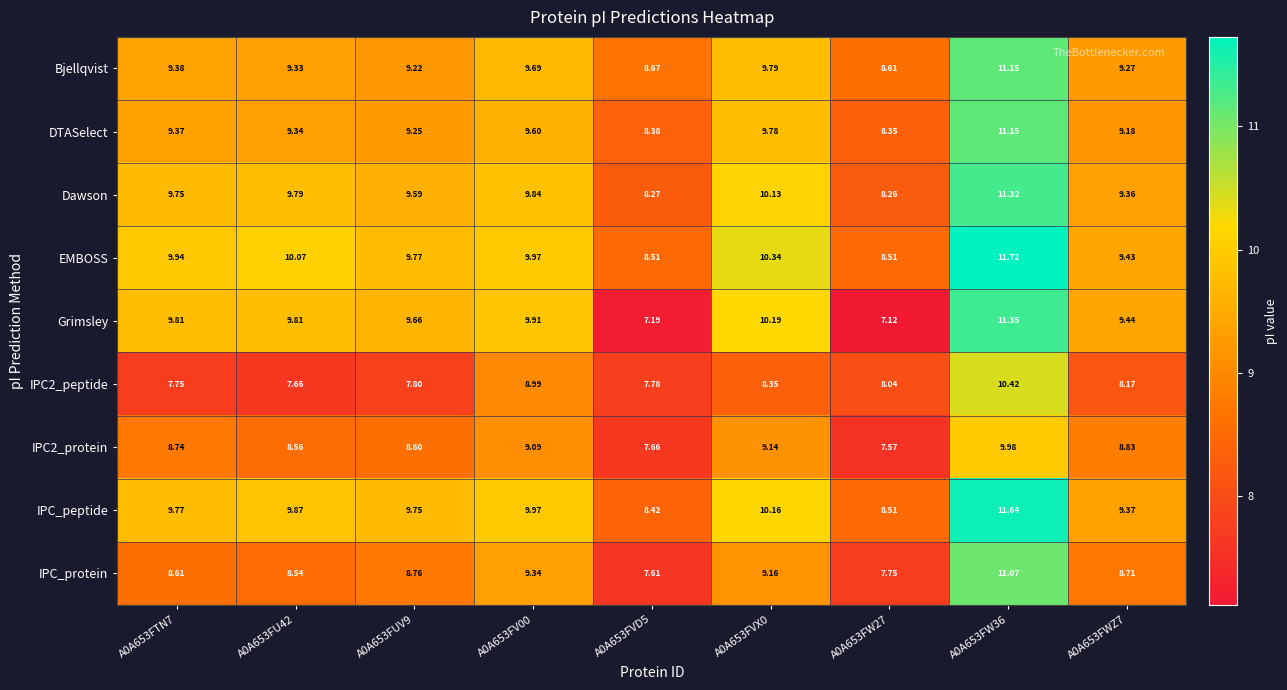

What is the minimum value shown in the chart?

7.1